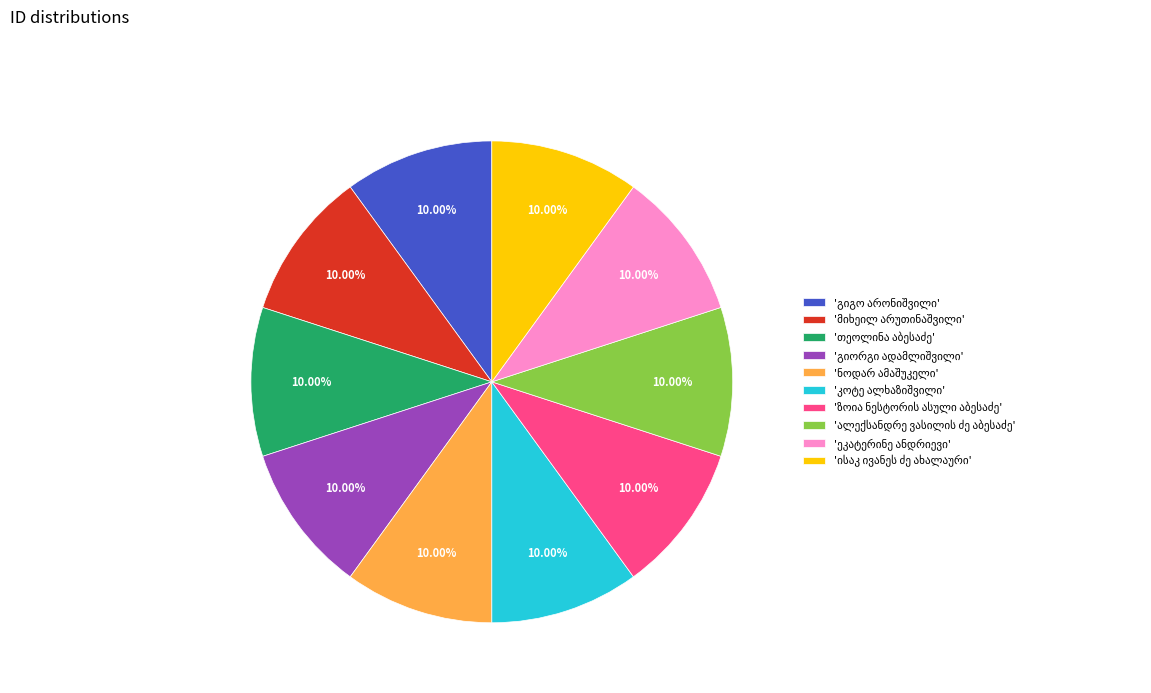

How many segments does this pie chart have?

10